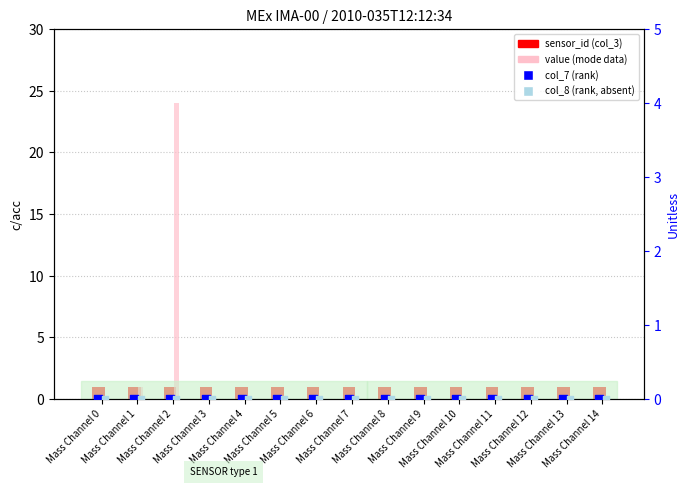

Which series has the largest total across all categories?

value (col_8 / mode data)